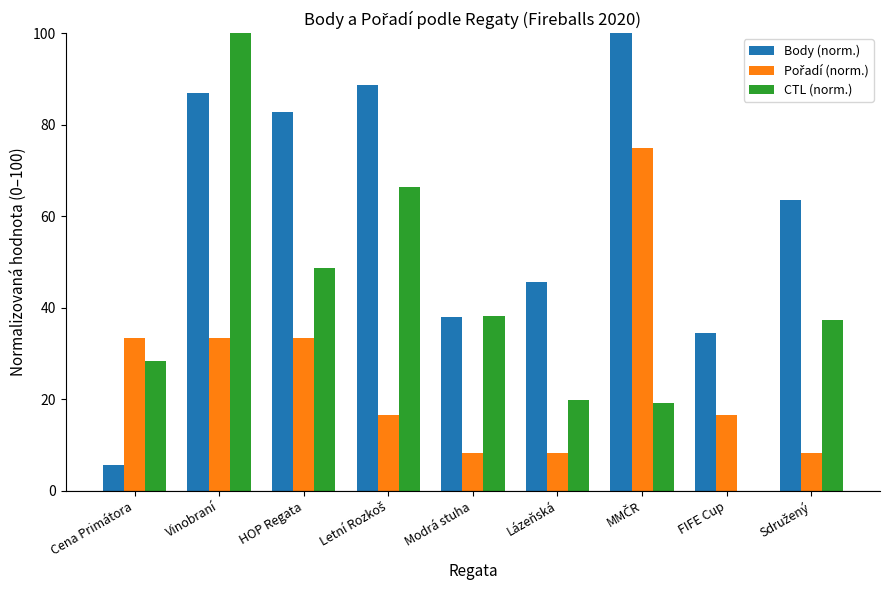

What is the maximum value shown in the chart?

100.0